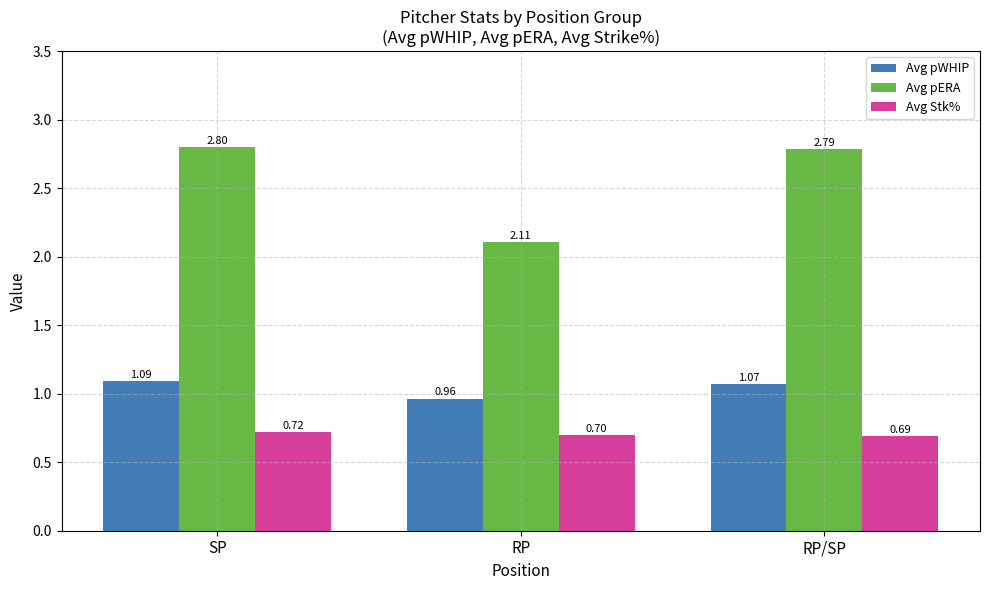

The Avg Stk% series shows 1.0 at RP/SP. True or false?

False